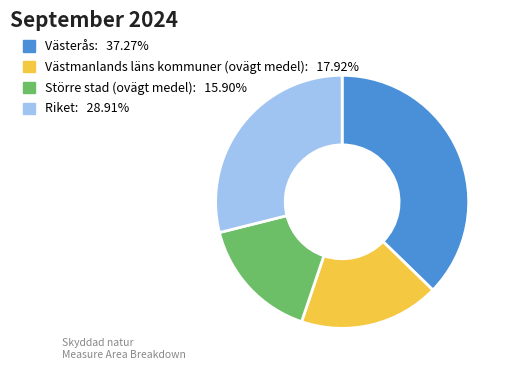

How many segments does this pie chart have?

4